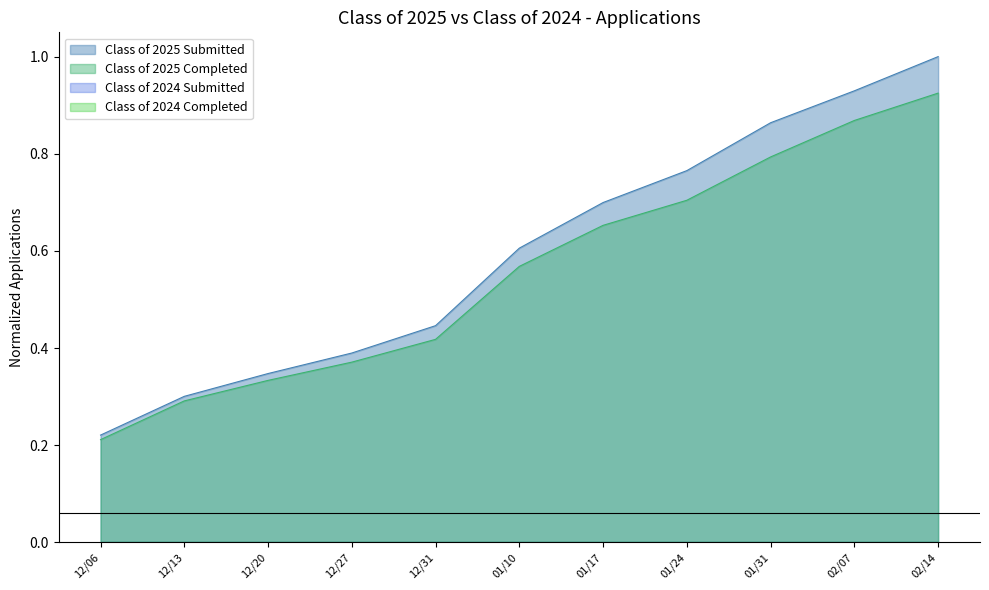

Does the chart display data point markers on the line(s)?

No